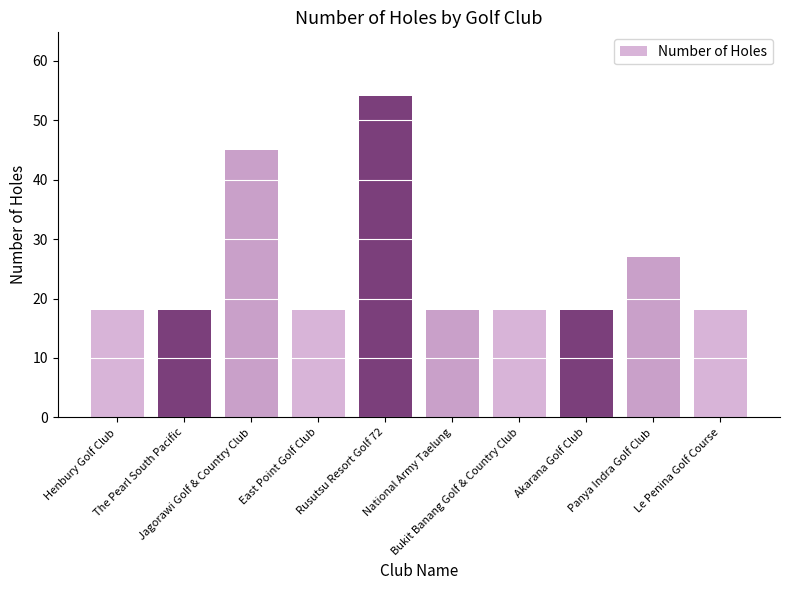

True or false: the data shows 18 at Akarana Golf Club.

True